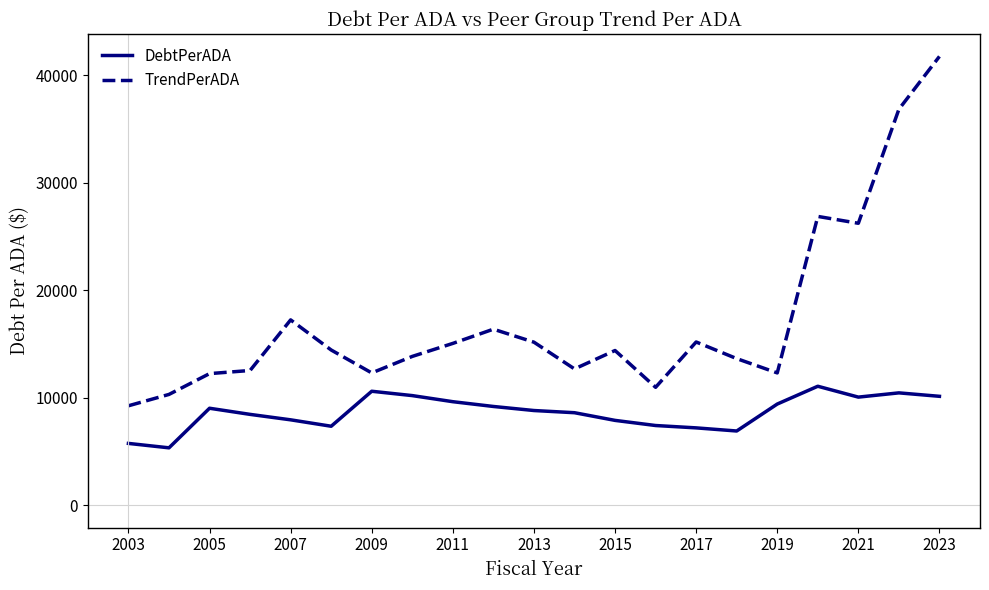

What is the difference between the maximum and minimum values in the DebtPerADA series?

5732.2